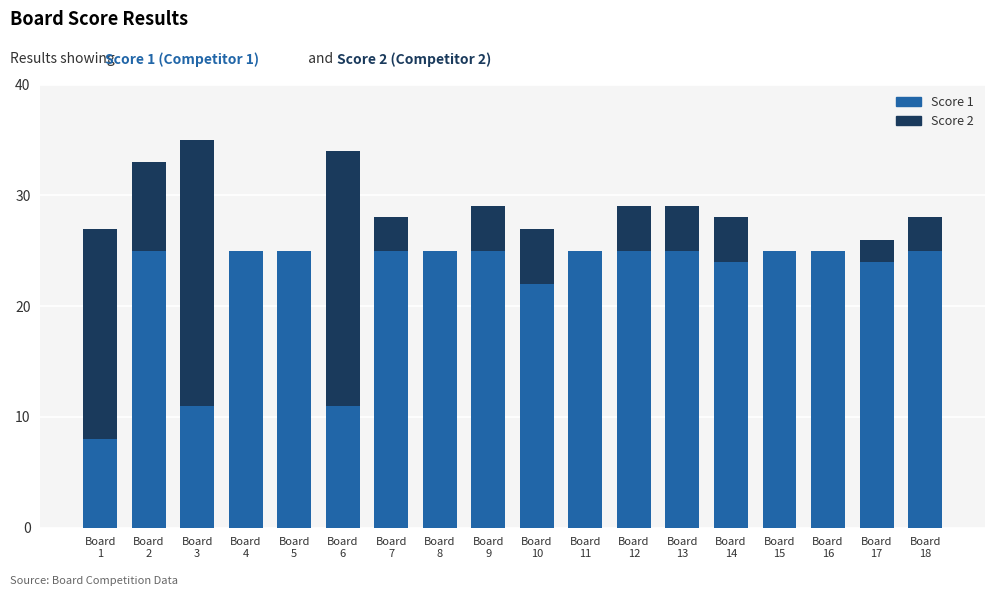

How many series are shown in this chart?

2